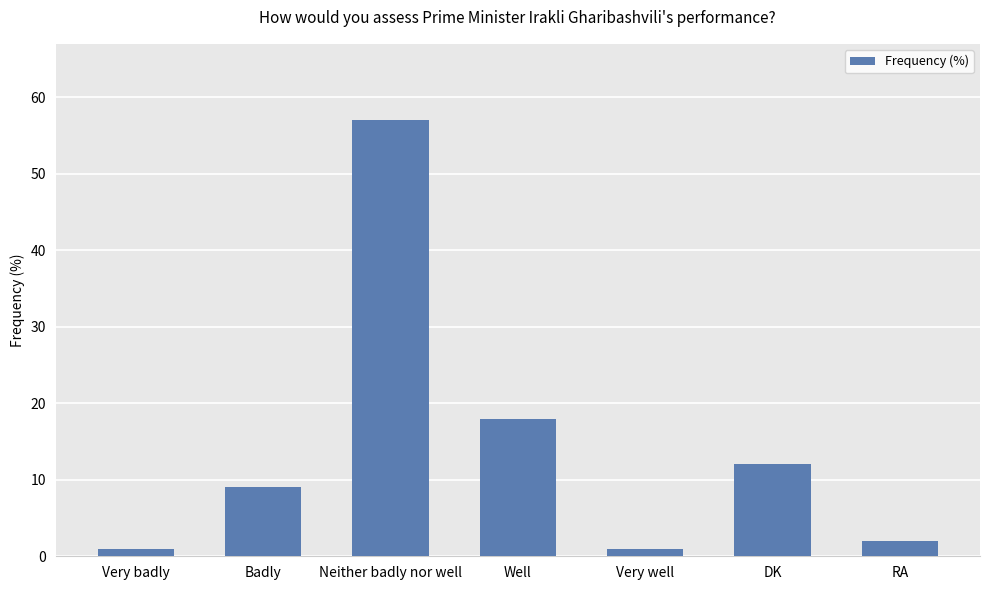

What value does the data have at Neither badly nor well?

57